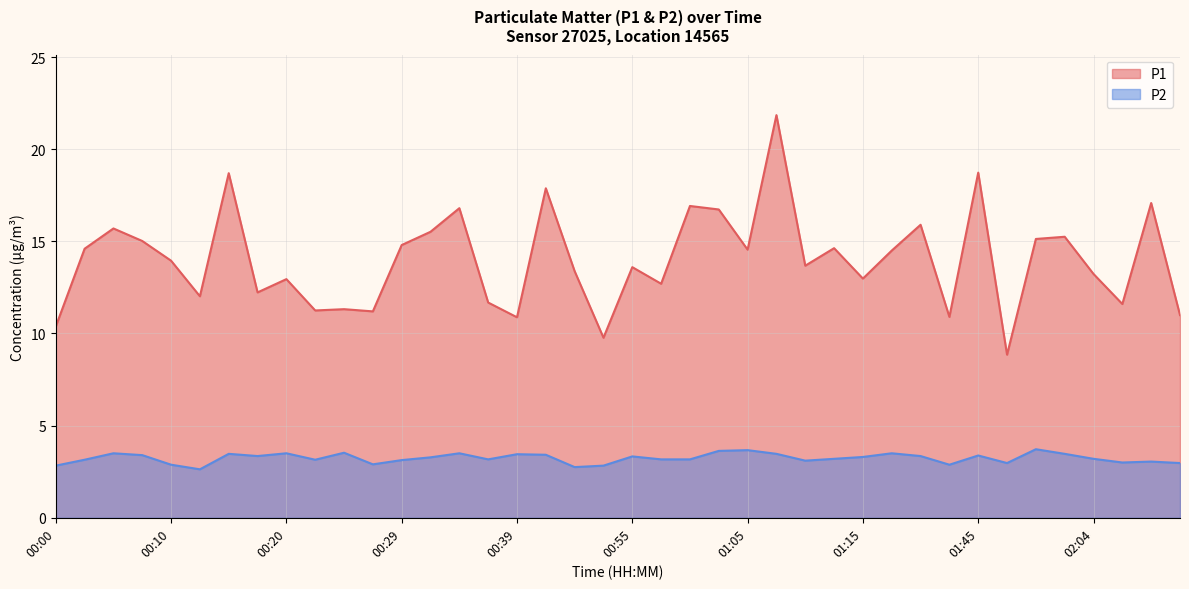

Is the value of P1 at 00:00 greater than the value of P2 at 00:27?

Yes